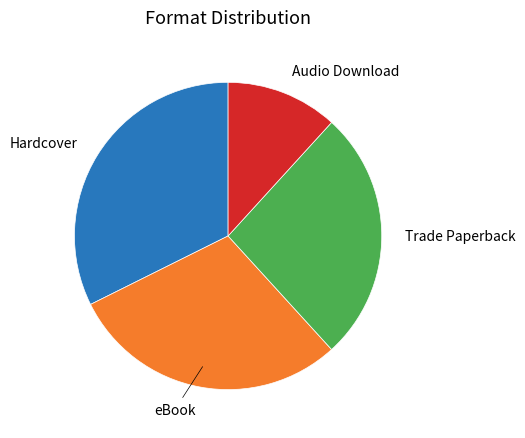

Is there any slice that represents more than half of the pie?

No